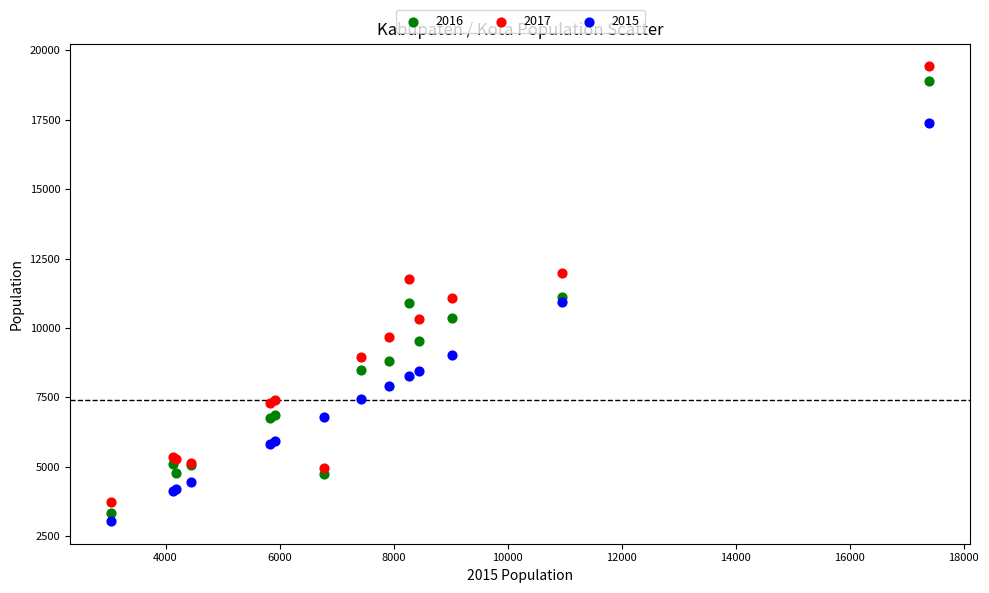

In the 2017 series, what Y value is closest to 11580?

11770